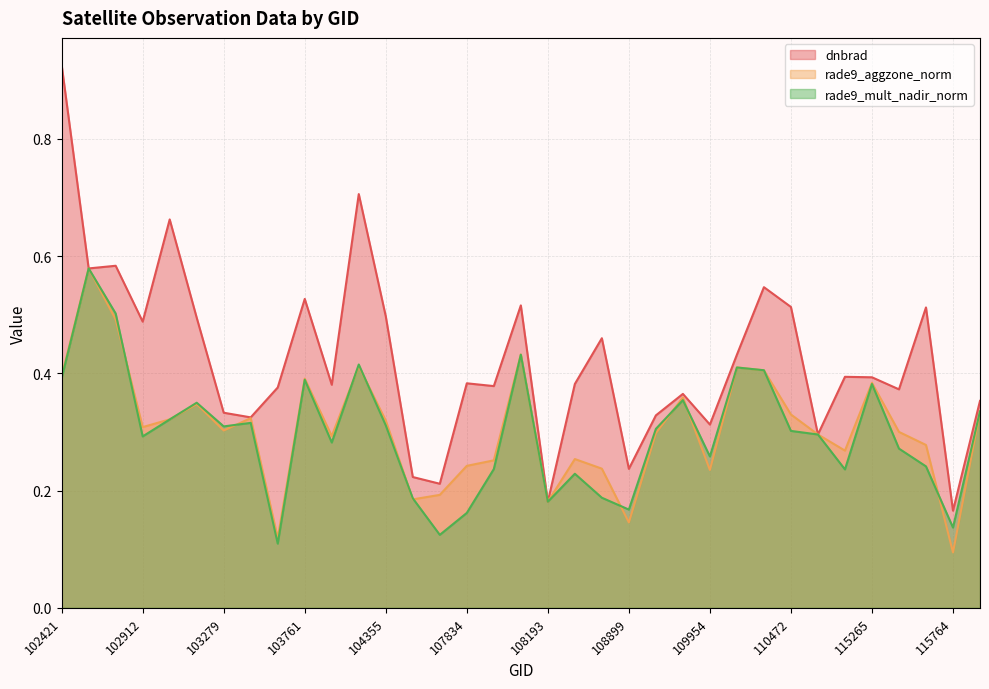

Between which two adjacent categories do rade9_mult_nadir_norm and rade9_aggzone_norm first intersect?

102792 and 102912